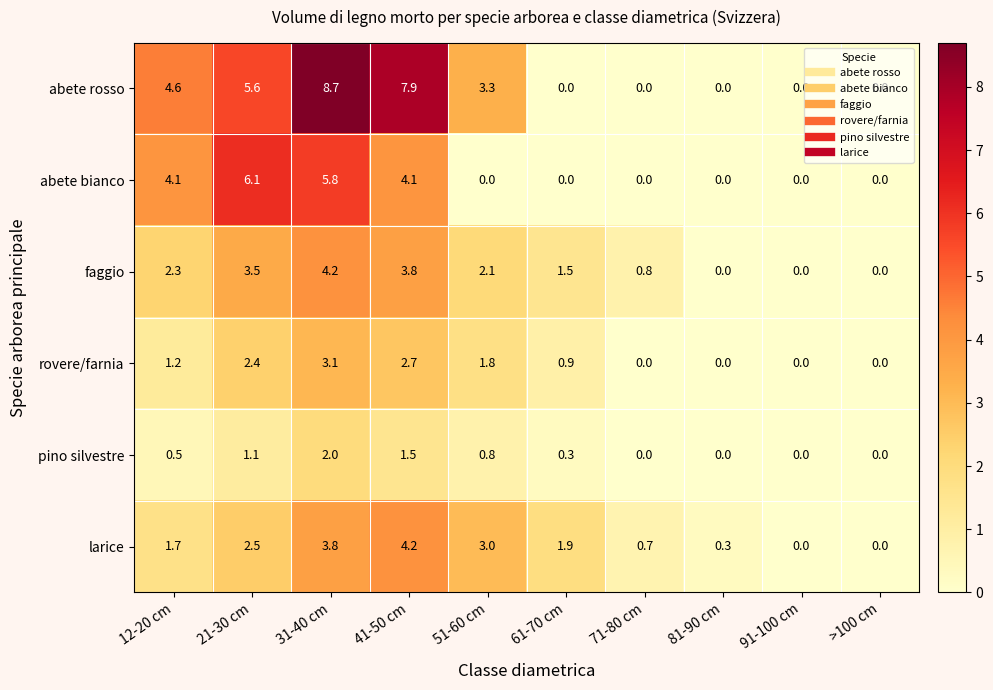

What is the sum of all faggio values?

18.2